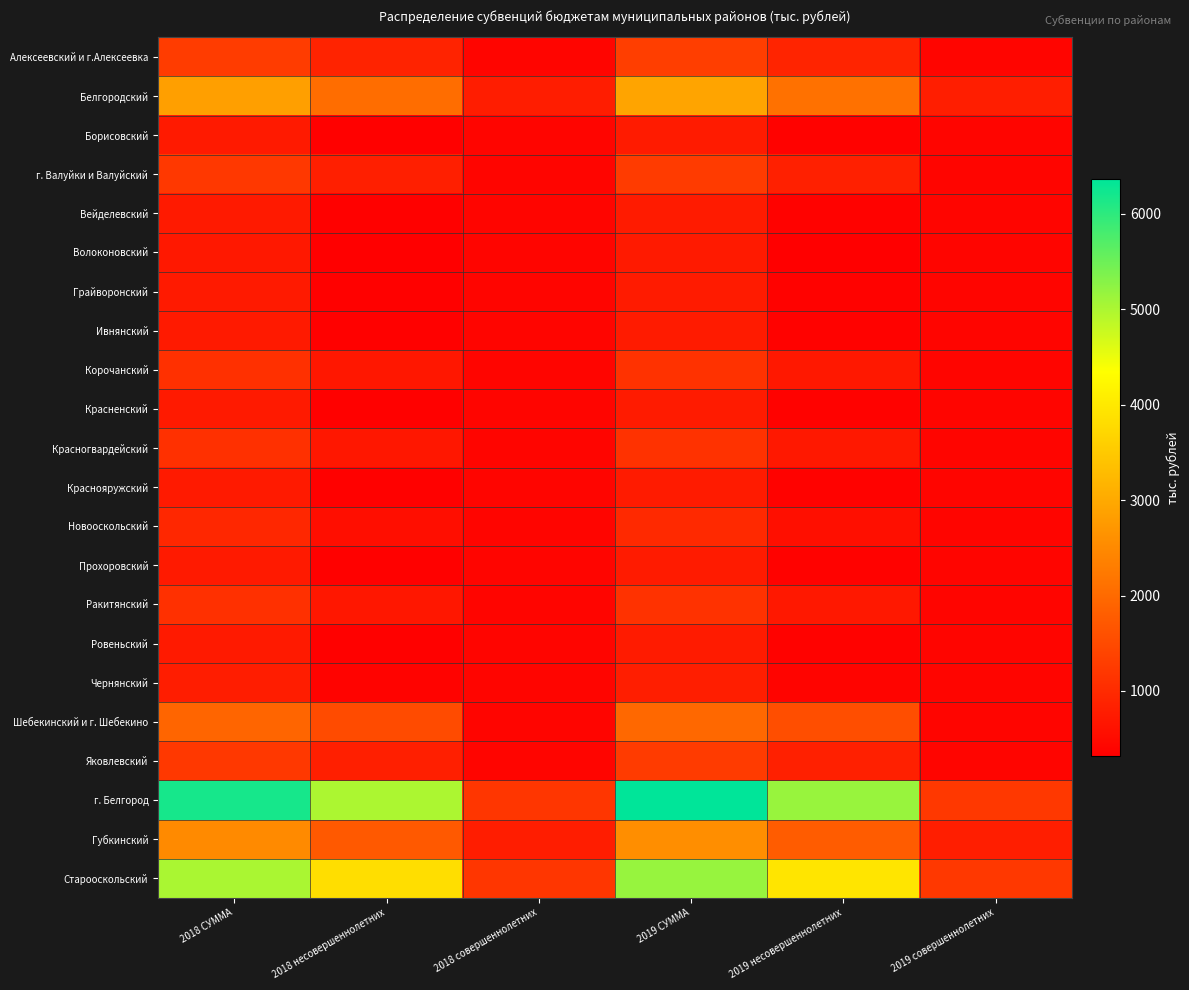

Reading left to right, what are all the values shown in this chart?

Алексеевский и г.Алексеевка: 2018 СУММА=1279	2018 несовершеннолетних=879	2018 совершеннолетних=400	2019 СУММА=1316	2019 несовершеннолетних=906	2019 совершеннолетних=410
Белгородский: 2018 СУММА=2834	2018 несовершеннолетних=2050	2018 совершеннолетних=784	2019 СУММА=2917	2019 несовершеннолетних=2113	2019 совершеннолетних=804
Борисовский: 2018 СУММА=745	2018 несовершеннолетних=345	2018 совершеннолетних=400	2019 СУММА=765	2019 несовершеннолетних=355	2019 совершеннолетних=410
г. Валуйки и Валуйский: 2018 СУММА=1219	2018 несовершеннолетних=819	2018 совершеннолетних=400	2019 СУММА=1253	2019 несовершеннолетних=843	2019 совершеннолетних=410
Вейделевский: 2018 СУММА=745	2018 несовершеннолетних=345	2018 совершеннолетних=400	2019 СУММА=765	2019 несовершеннолетних=355	2019 совершеннолетних=410
Волоконовский: 2018 СУММА=716	2018 несовершеннолетних=316	2018 совершеннолетних=400	2019 СУММА=735	2019 несовершеннолетних=325	2019 совершеннолетних=410
Грайворонский: 2018 СУММА=745	2018 несовершеннолетних=345	2018 совершеннолетних=400	2019 СУММА=765	2019 несовершеннолетних=355	2019 совершеннолетних=410
Ивнянский: 2018 СУММА=745	2018 несовершеннолетних=345	2018 совершеннолетних=400	2019 СУММА=765	2019 несовершеннолетних=355	2019 совершеннолетних=410
Корочанский: 2018 СУММА=1086	2018 несовершеннолетних=686	2018 совершеннолетних=400	2019 СУММА=1117	2019 несовершеннолетних=707	2019 совершеннолетних=410
Красненский: 2018 СУММА=745	2018 несовершеннолетних=345	2018 совершеннолетних=400	2019 СУММА=765	2019 несовершеннолетних=355	2019 совершеннолетних=410
Красногвардейский: 2018 СУММА=1086	2018 несовершеннолетних=686	2018 совершеннолетних=400	2019 СУММА=1117	2019 несовершеннолетних=707	2019 совершеннолетних=410
Краснояружский: 2018 СУММА=745	2018 несовершеннолетних=345	2018 совершеннолетних=400	2019 СУММА=765	2019 несовершеннолетних=355	2019 совершеннолетних=410
Новооскольский: 2018 СУММА=949	2018 несовершеннолетних=549	2018 совершеннолетних=400	2019 СУММА=976	2019 несовершеннолетних=566	2019 совершеннолетних=410
Прохоровский: 2018 СУММА=745	2018 несовершеннолетних=345	2018 совершеннолетних=400	2019 СУММА=765	2019 несовершеннолетних=355	2019 совершеннолетних=410
Ракитянский: 2018 СУММА=1086	2018 несовершеннолетних=686	2018 совершеннолетних=400	2019 СУММА=1117	2019 несовершеннолетних=707	2019 совершеннолетних=410
Ровеньский: 2018 СУММА=745	2018 несовершеннолетних=345	2018 совершеннолетних=400	2019 СУММА=765	2019 несовершеннолетних=355	2019 совершеннолетних=410
Чернянский: 2018 СУММА=786	2018 несовершеннолетних=386	2018 совершеннолетних=400	2019 СУММА=808	2019 несовершеннолетних=398	2019 совершеннолетних=410
Шебекинский и г. Шебекино: 2018 СУММА=1914	2018 несовершеннолетних=1514	2018 совершеннолетних=400	2019 СУММА=1970	2019 несовершеннолетних=1560	2019 совершеннолетних=410
Яковлевский: 2018 СУММА=1219	2018 несовершеннолетних=819	2018 совершеннолетних=400	2019 СУММА=1253	2019 несовершеннолетних=843	2019 совершеннолетних=410
г. Белгород: 2018 СУММА=6183	2018 несовершеннолетних=4999	2018 совершеннолетних=1184	2019 СУММА=6366	2019 несовершеннолетних=5151	2019 совершеннолетних=1215
Губкинский: 2018 СУММА=2508	2018 несовершеннолетних=1724	2018 совершеннолетних=784	2019 СУММА=2580	2019 несовершеннолетних=1776	2019 совершеннолетних=804
Старооскольский: 2018 СУММА=5015	2018 несовершеннолетних=3831	2018 совершеннолетних=1184	2019 СУММА=5163	2019 несовершеннолетних=3948	2019 совершеннолетних=1215